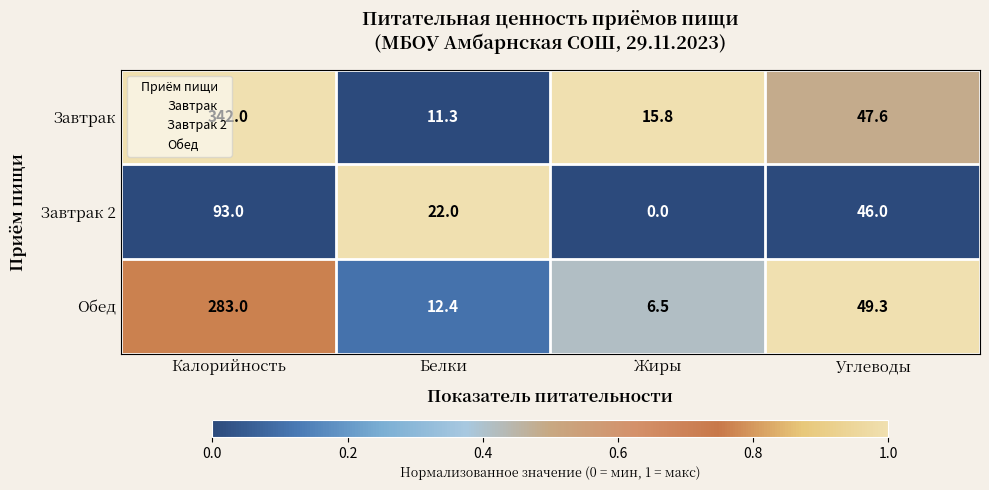

True or false: Обед has a value of 132.5 at Калорийность.

False